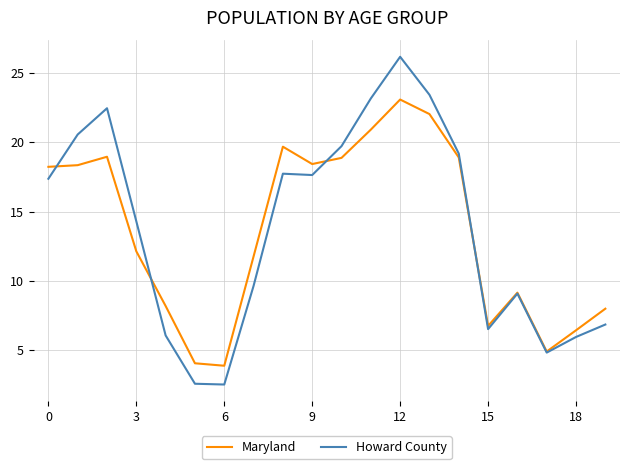

What is the maximum value shown in the chart?

26.2